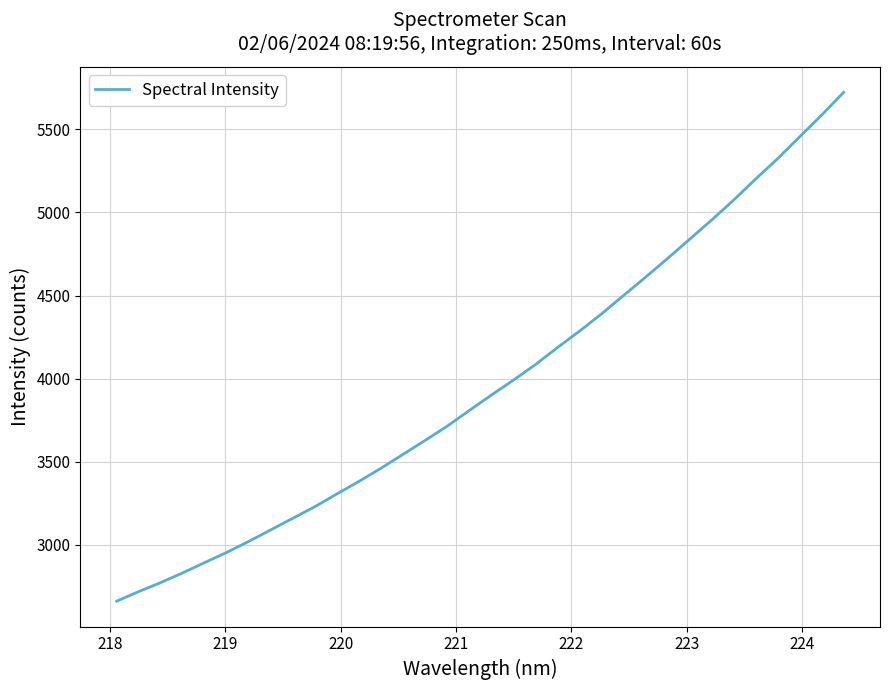

What is the greatest value displayed?

5722.7